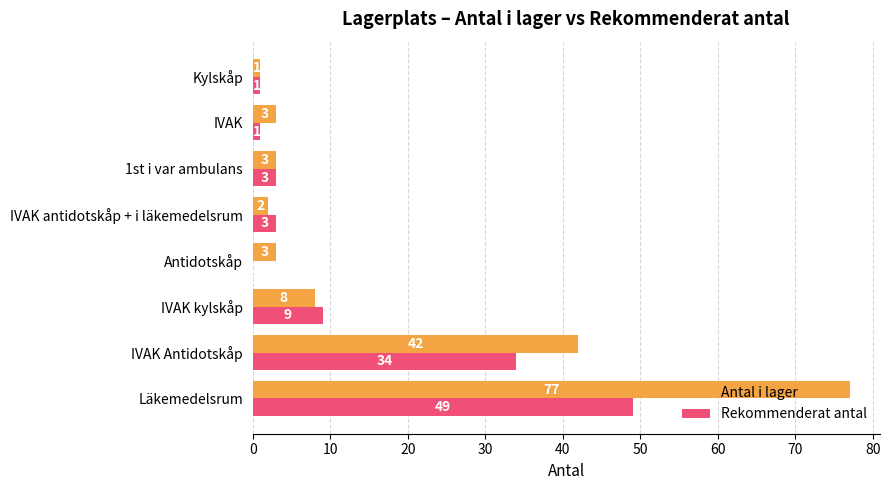

Where is Rekommenderat antal nearest to the value 24?

IVAK Antidotskåp